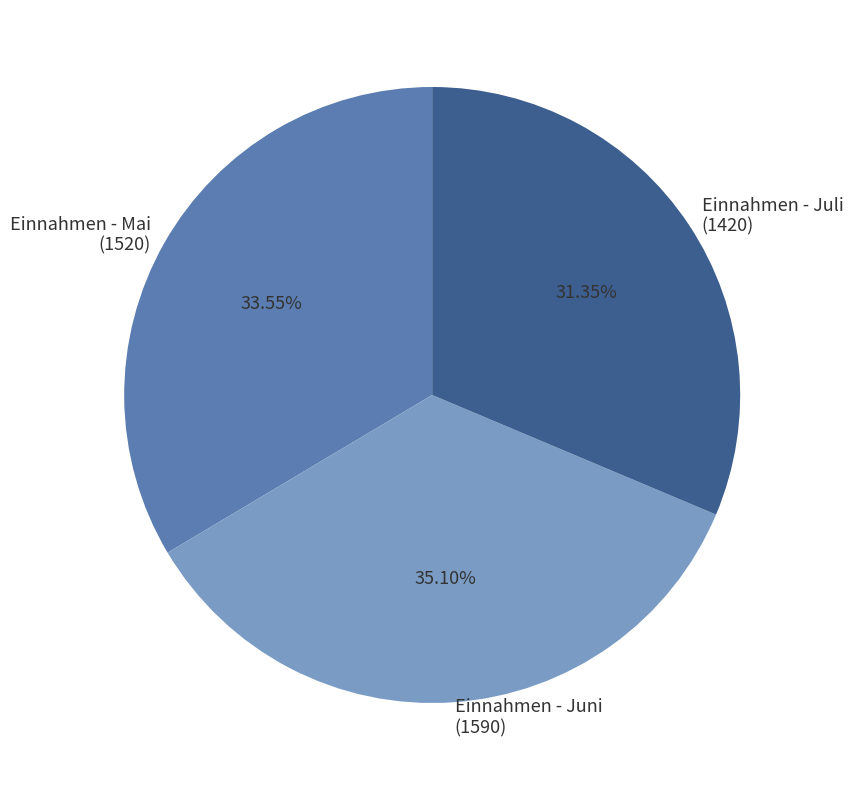

Is the sum of Einnahmen - Juli (1420) and Einnahmen - Mai (1520) greater than half?

Yes